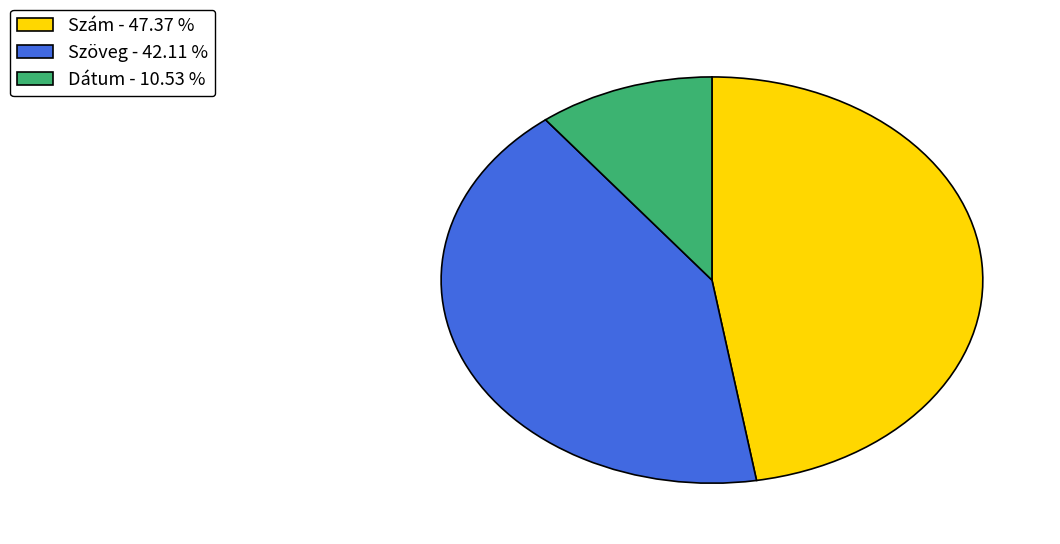

What is the ratio of the value at Szám to the value at Szöveg?

1.1